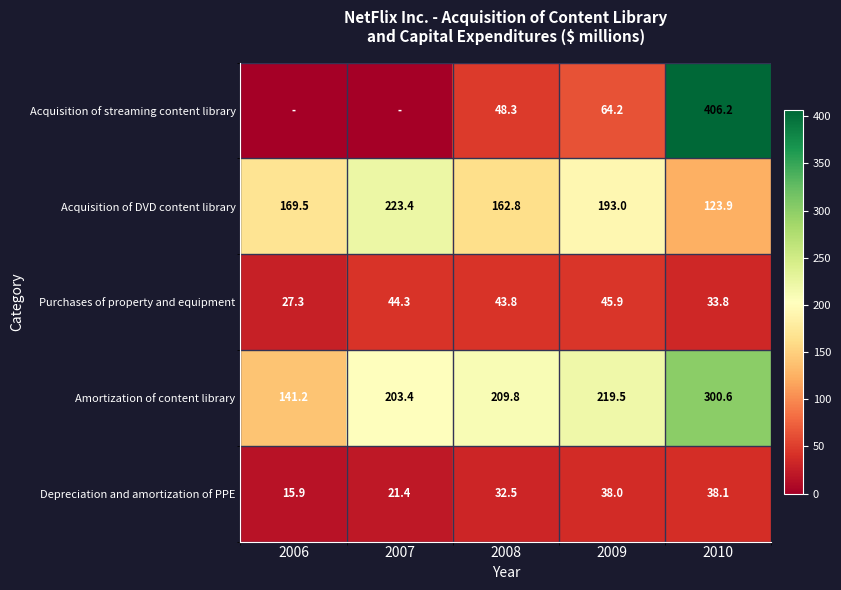

What is the highest value of the Purchases of property and equipment series?

45.9